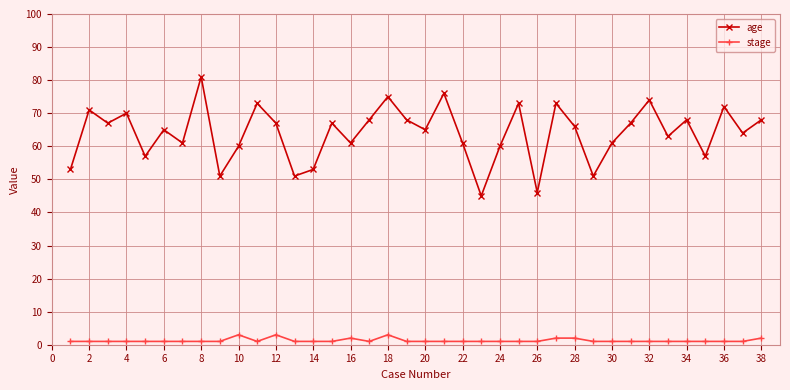

How many lines are shown in the chart?

2